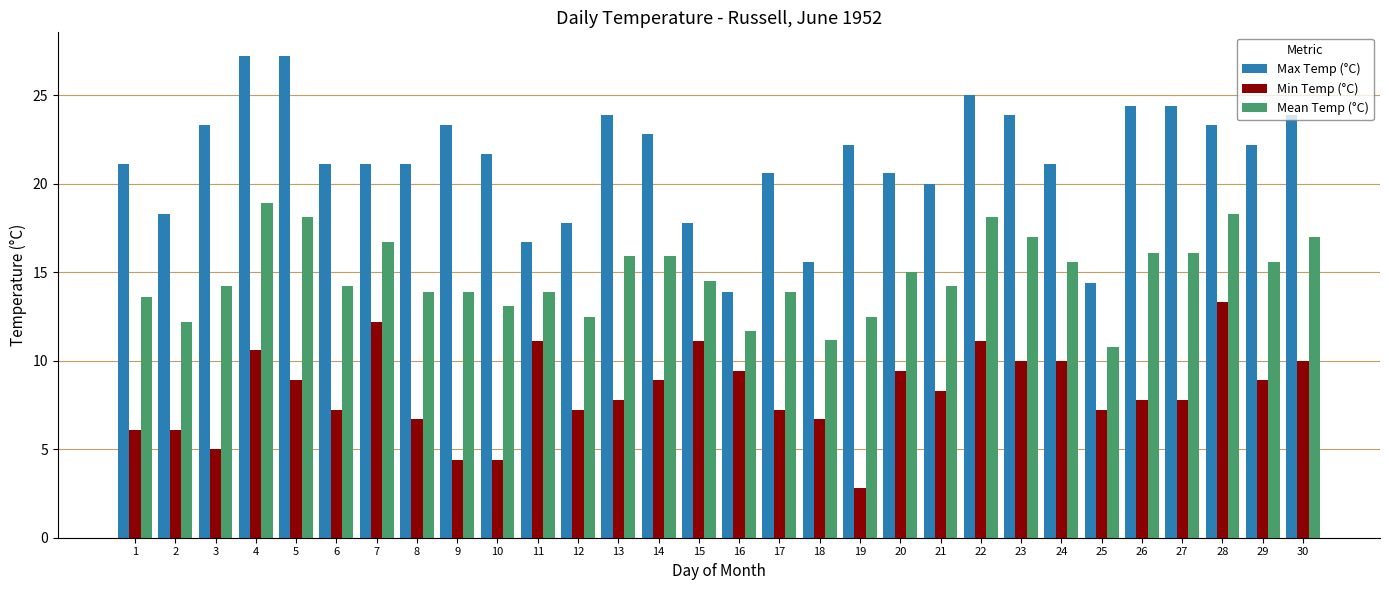

Are the bars horizontal?

No